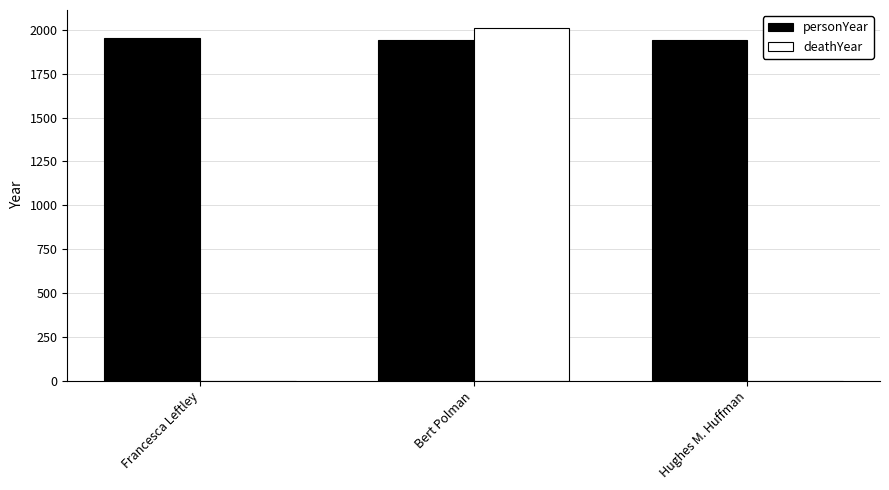

The deathYear series shows 1122 at Bert Polman. True or false?

False